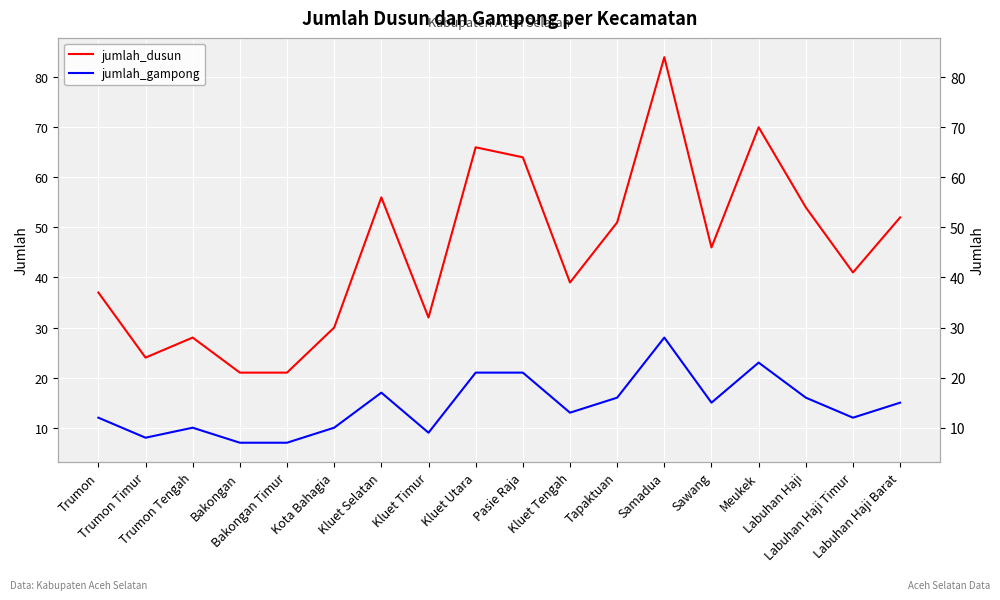

What is the lowest value of the jumlah_dusun series?

21